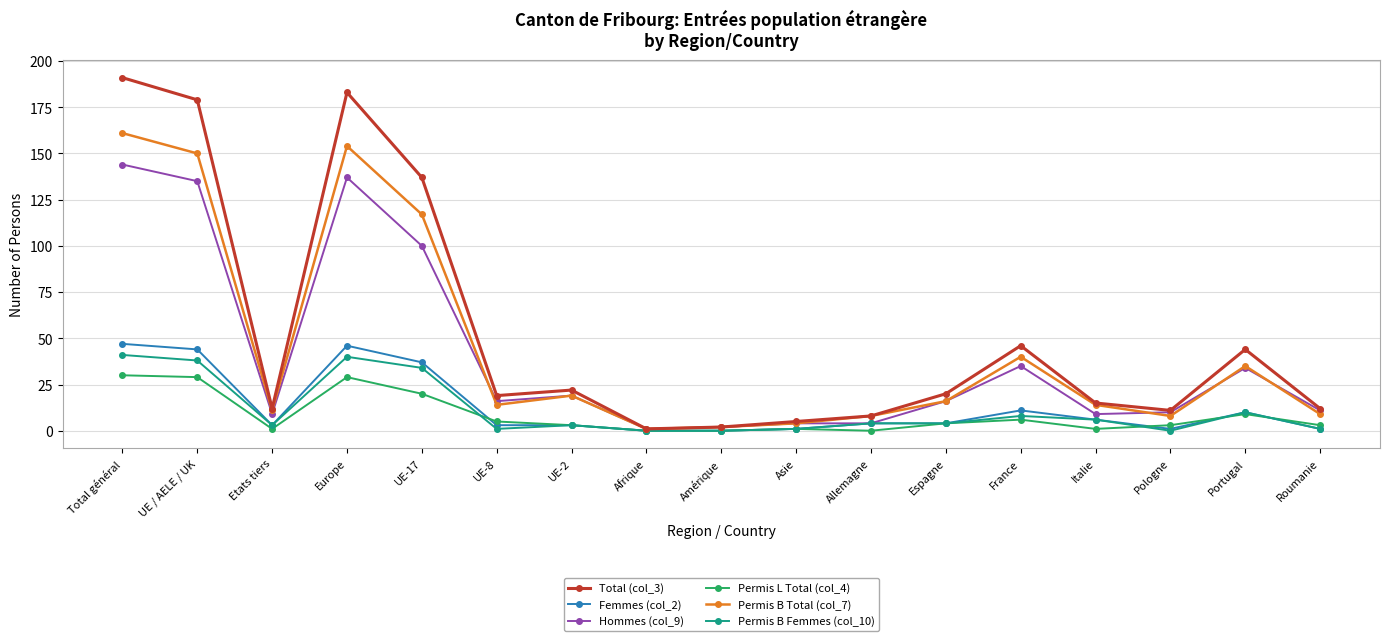

How many data points does each series have?

17